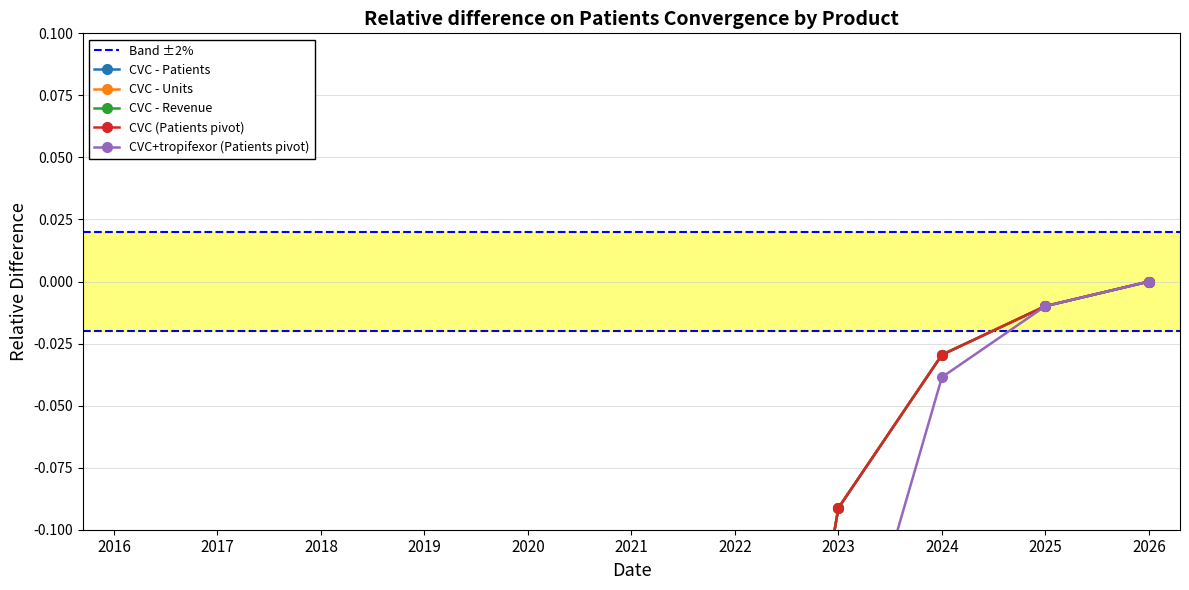

Reading left to right, extract all data points from this chart.

CVC - Patients: -1.0	-1.0	-1.0	-1.0	-1.0	-0.8	-0.3	-0.1	-0.0	-0.0	0.0
CVC - Units: -1.0	-1.0	-1.0	-1.0	-1.0	-0.8	-0.3	-0.1	-0.0	-0.0	0.0
CVC - Revenue: -1.0	-1.0	-1.0	-1.0	-1.0	-0.8	-0.3	-0.1	-0.0	-0.0	0.0
CVC (Patients pivot): -1.0	-1.0	-1.0	-1.0	-1.0	-0.8	-0.3	-0.1	-0.0	-0.0	0.0
CVC+tropifexor (Patients pivot): -1.0	-1.0	-1.0	-1.0	-1.0	-1.0	-0.6	-0.2	-0.0	-0.0	0.0